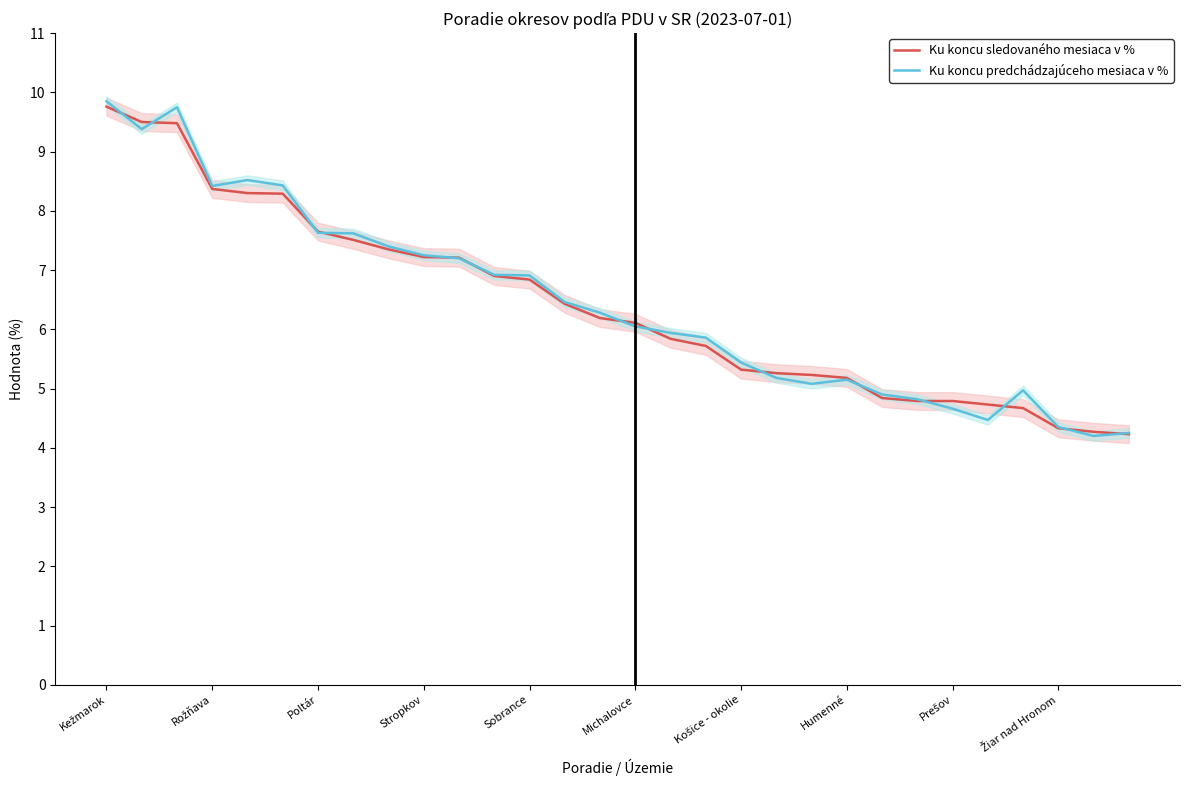

Is it true that Ku koncu sledovaného mesiaca v % equals 7.2 at Stropkov?

True